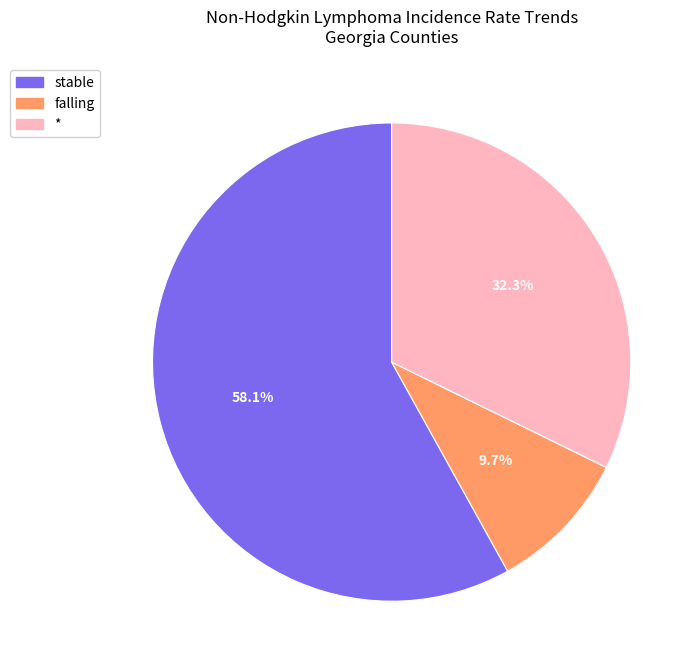

To the nearest percent, what is the average slice percentage?

25%